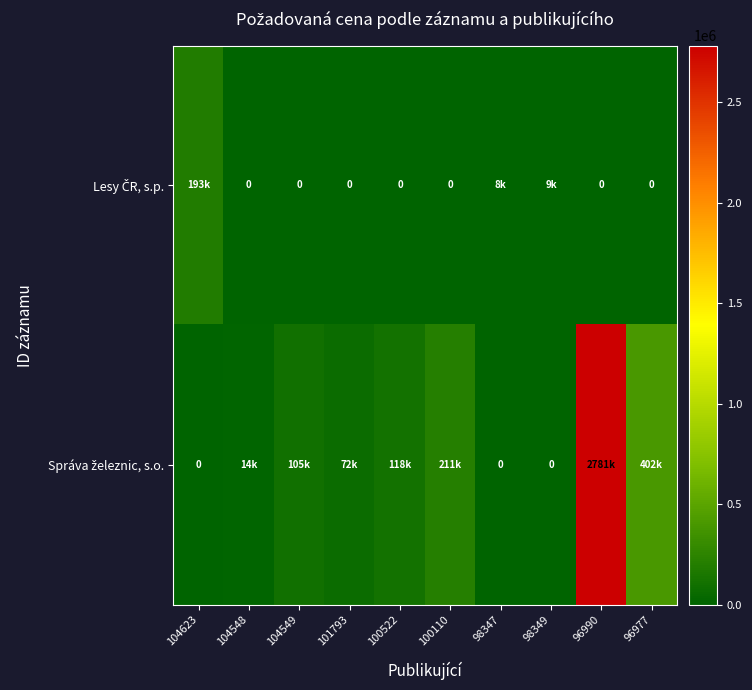

Is the value of Lesy ČR, s.p. at 104549 greater than the value of Správa železnic, s.o. at 104623?

No